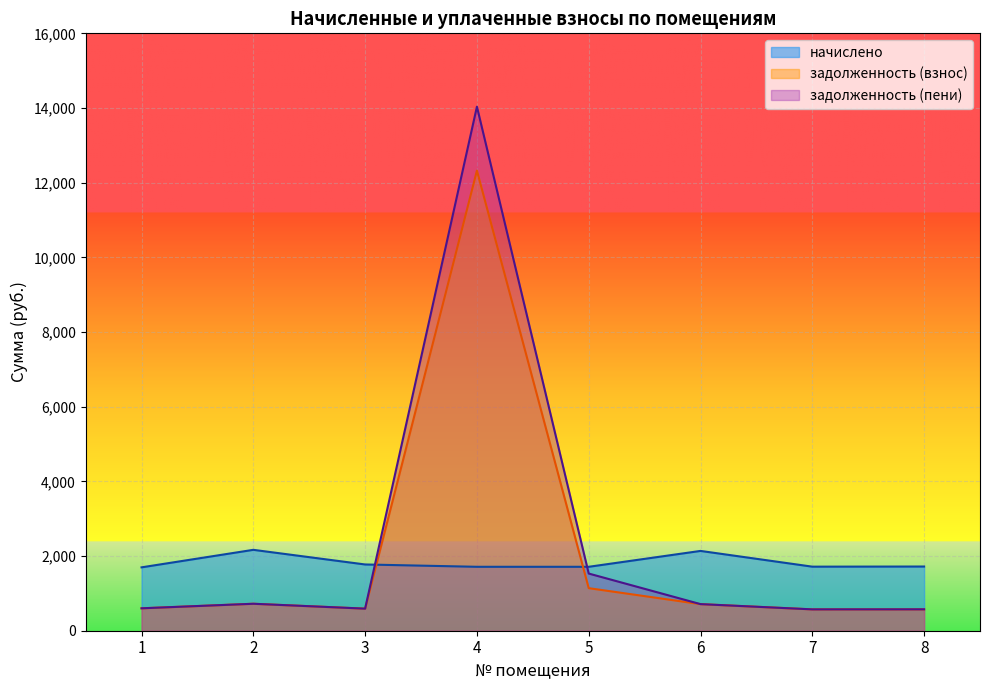

How many data points does each series have?

8